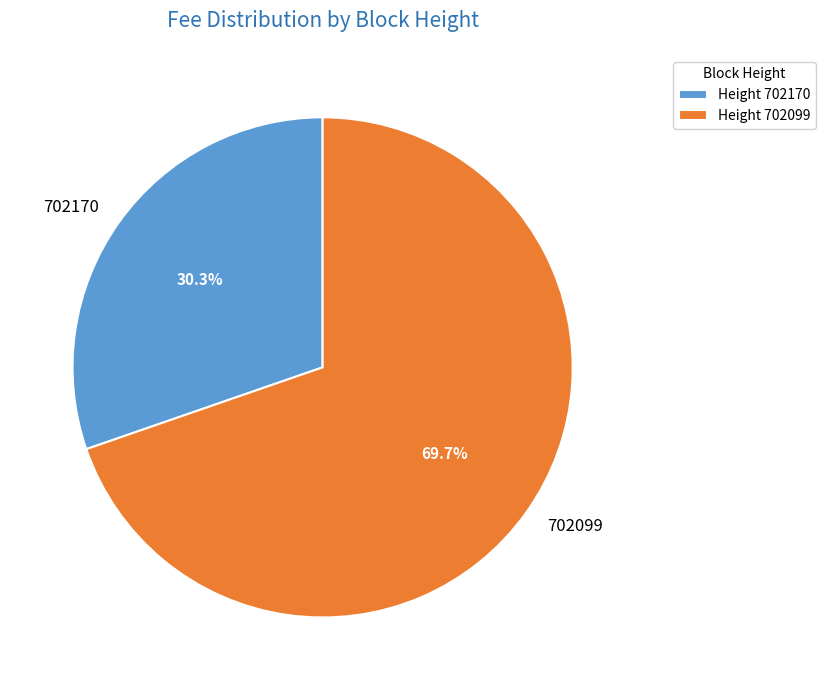

Rank the categories by value from lowest to highest.

702170, 702099